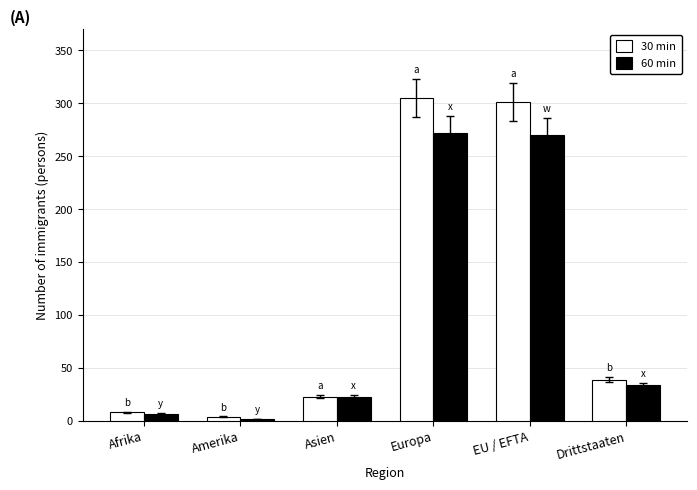

What is the label of the 2nd bar from the right?

EU / EFTA